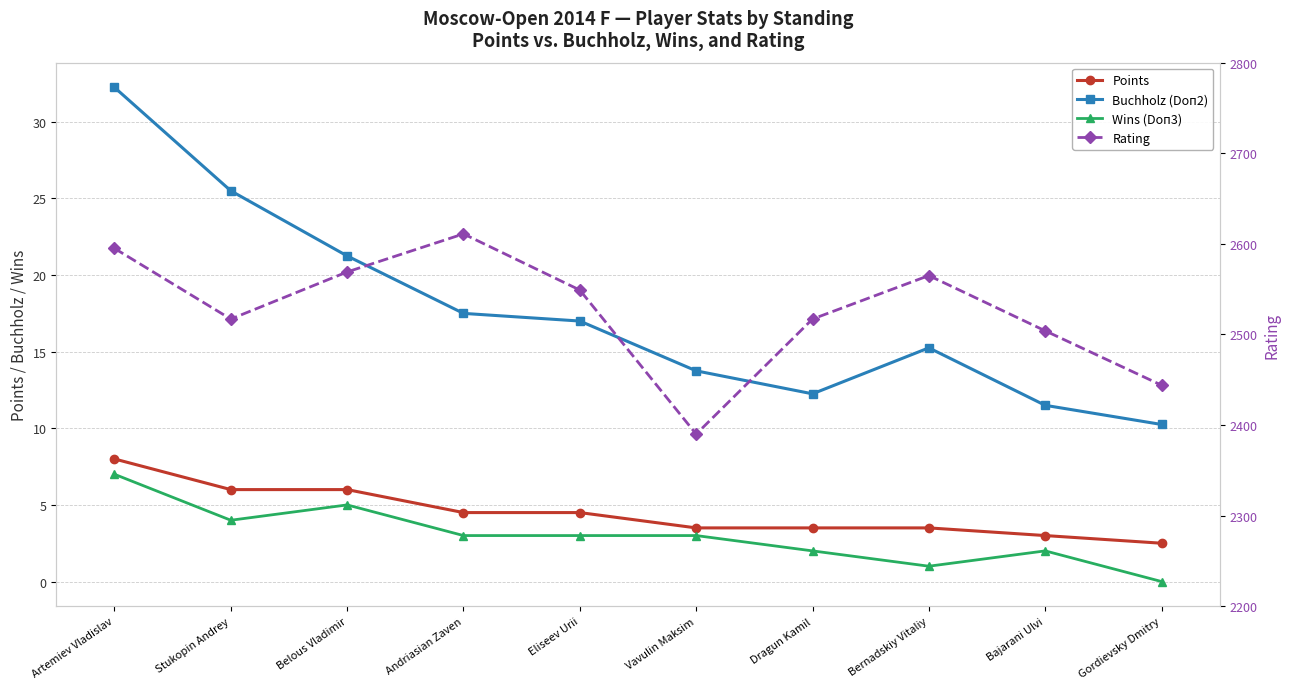

Reading left to right, extract all data points from this chart.

Points: Artemiev Vladislav=8.0	Stukopin Andrey=6.0	Belous Vladimir=6.0	Andriasian Zaven=4.5	Eliseev Urii=4.5	Vavulin Maksim=3.5	Dragun Kamil=3.5	Bernadskiy Vitaliy=3.5	Bajarani Ulvi=3.0	Gordievsky Dmitry=2.5
Buchholz (Doп2): Artemiev Vladislav=32.2	Stukopin Andrey=25.5	Belous Vladimir=21.2	Andriasian Zaven=17.5	Eliseev Urii=17.0	Vavulin Maksim=13.8	Dragun Kamil=12.2	Bernadskiy Vitaliy=15.2	Bajarani Ulvi=11.5	Gordievsky Dmitry=10.2
Wins (Doп3): Artemiev Vladislav=7.0	Stukopin Andrey=4.0	Belous Vladimir=5.0	Andriasian Zaven=3.0	Eliseev Urii=3.0	Vavulin Maksim=3.0	Dragun Kamil=2.0	Bernadskiy Vitaliy=1.0	Bajarani Ulvi=2.0	Gordievsky Dmitry=0.0
Rating: Artemiev Vladislav=2595.0	Stukopin Andrey=2517.0	Belous Vladimir=2569.0	Andriasian Zaven=2611.0	Eliseev Urii=2549.0	Vavulin Maksim=2390.0	Dragun Kamil=2517.0	Bernadskiy Vitaliy=2565.0	Bajarani Ulvi=2504.0	Gordievsky Dmitry=2444.0